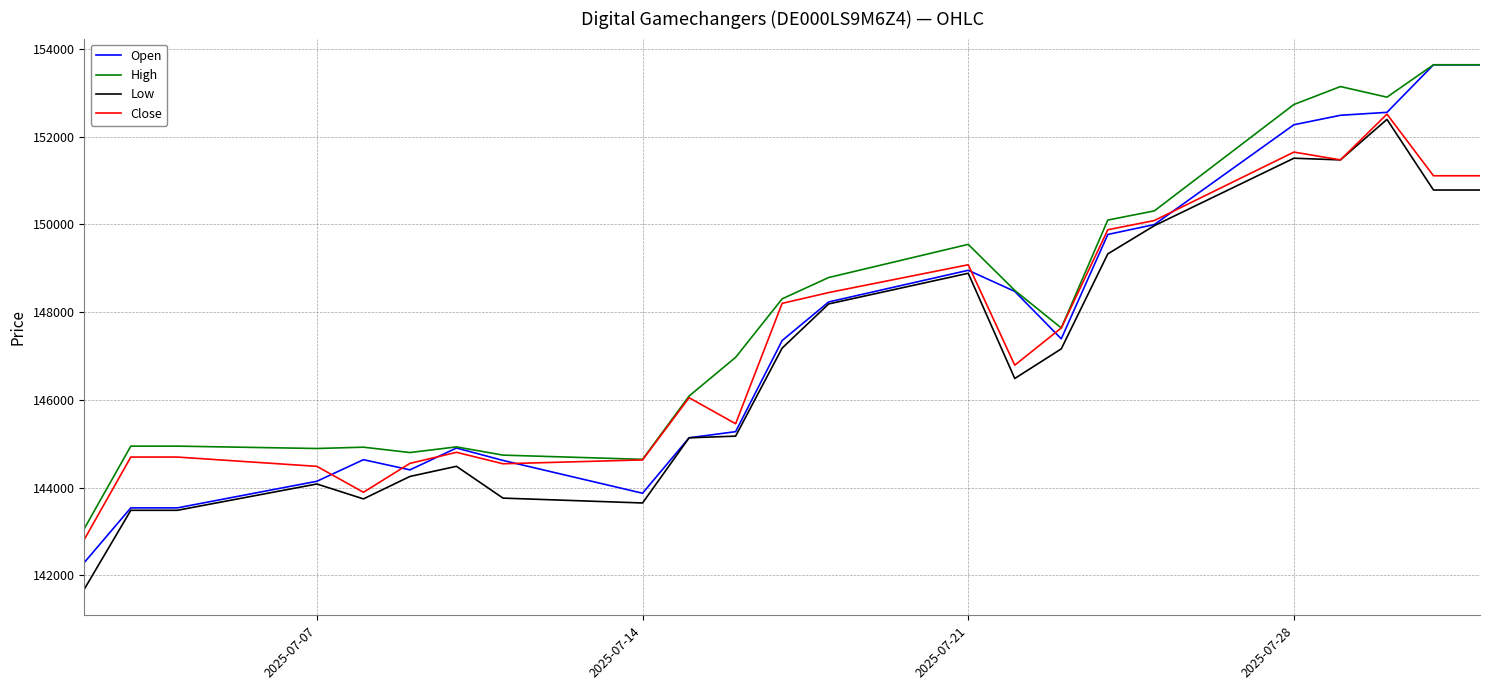

At how many categories does at least one series exceed 147179?

12